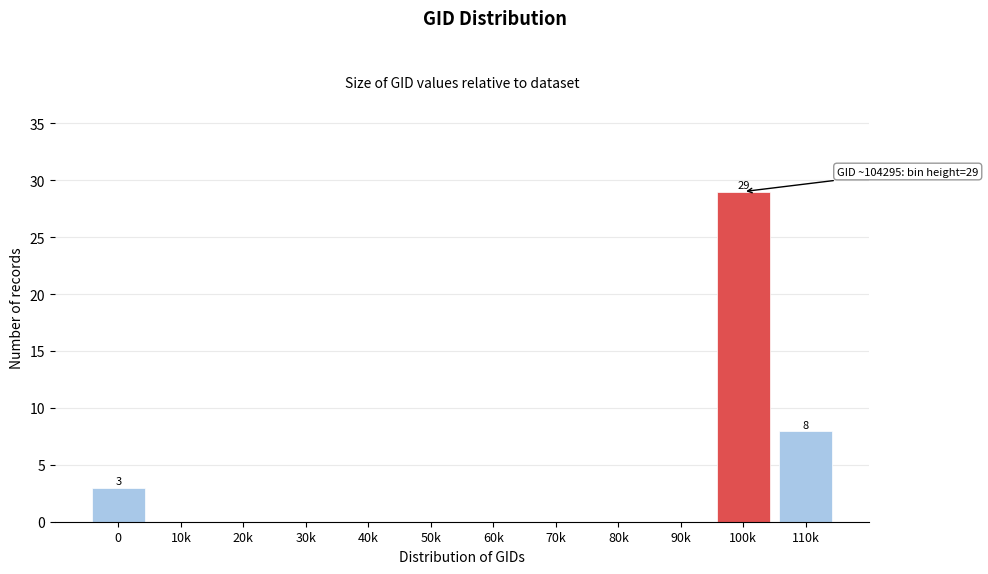

Reading left to right, what are all the values shown in this chart?

0=3	10k=0	20k=0	30k=0	40k=0	50k=0	60k=0	70k=0	80k=0	90k=0	100k=29	110k=8